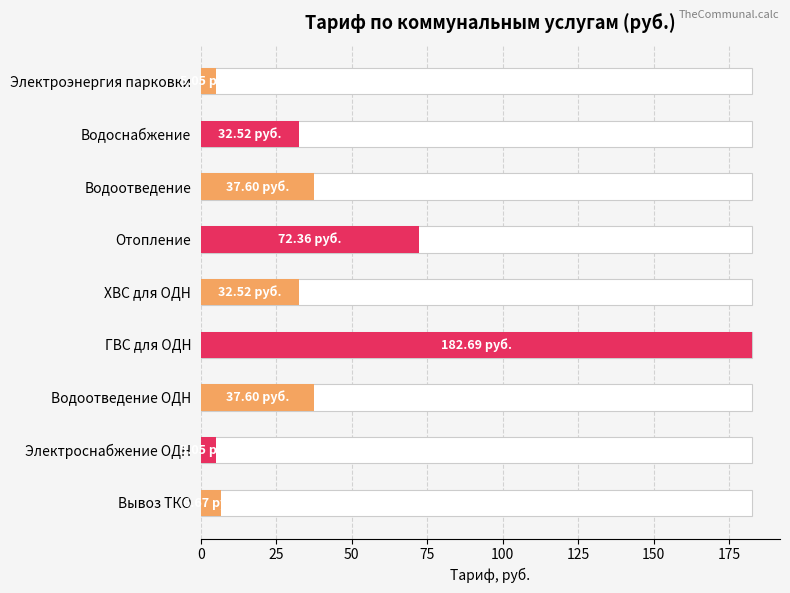

How many data points are less than 32?

3